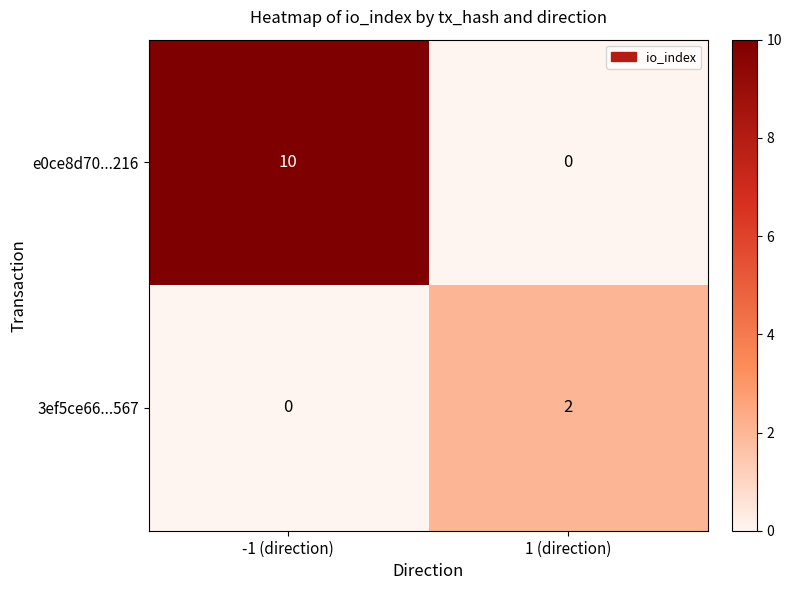

What is the spread (max minus min) of values at -1 (direction)?

10